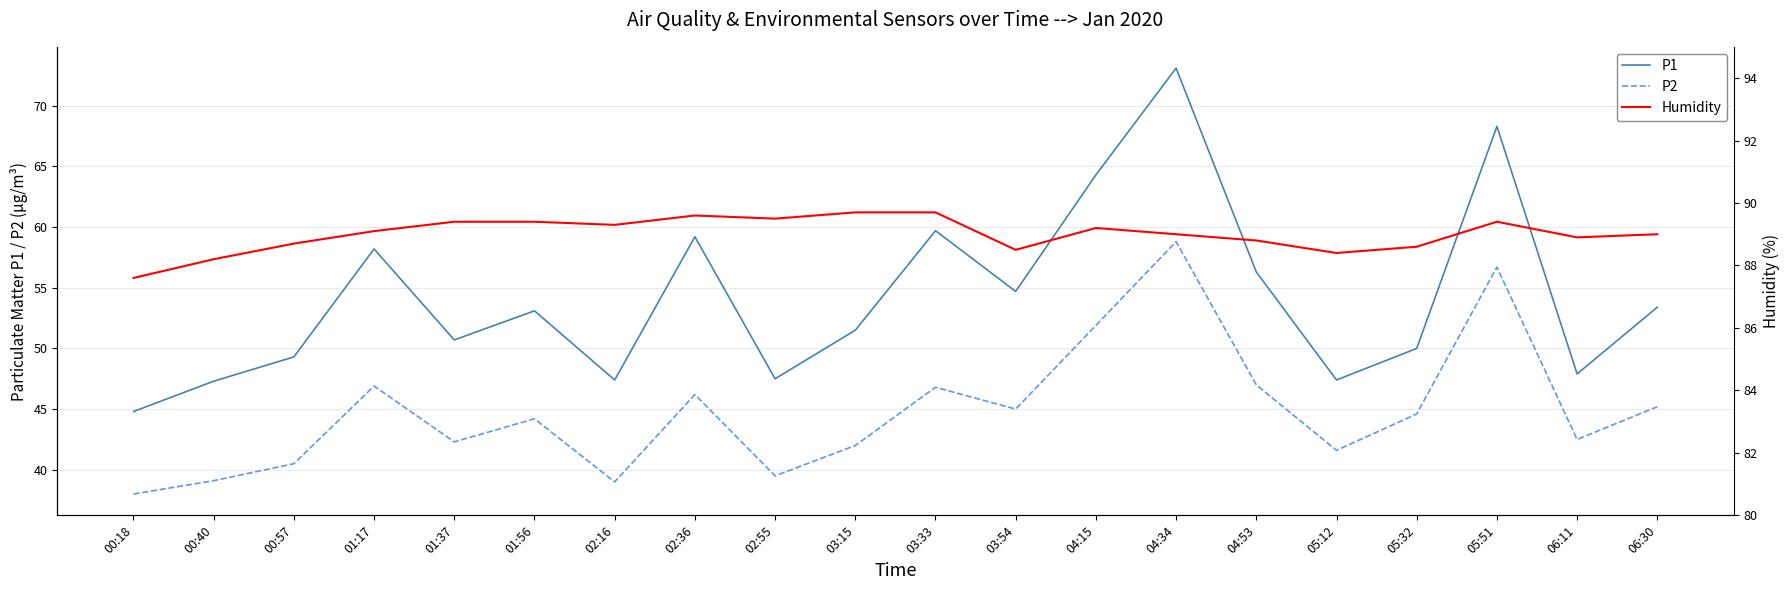

Which series changed the most between 01:37 and 03:54?

P1